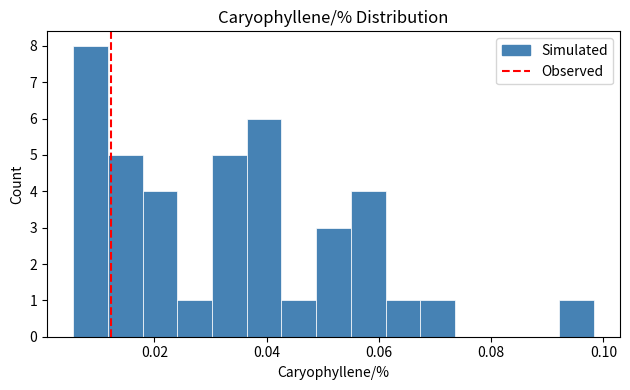

Around what value on the x-axis is the tallest bar? Give the approximate position of its centre, as read against the axis.

0.008